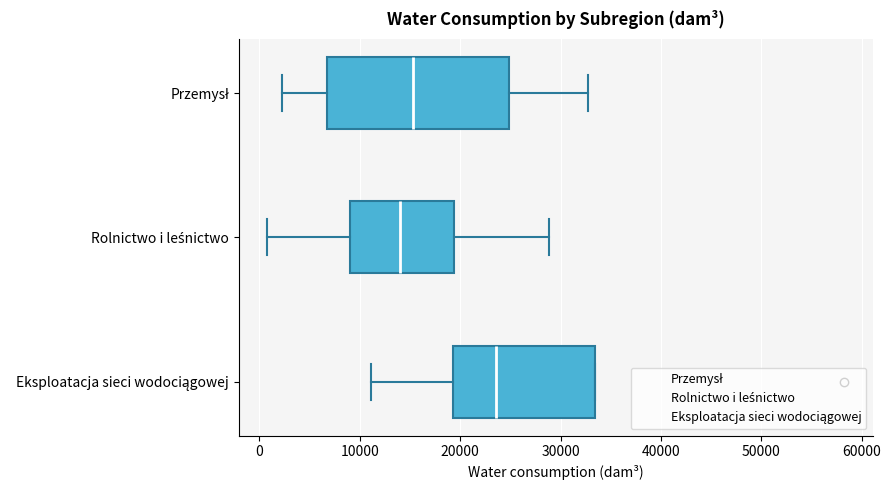

Where is the right edge of the box for Przemysł on the x-axis? The values are not printed on the chart, so give them approximately, as read against the axis.

25000